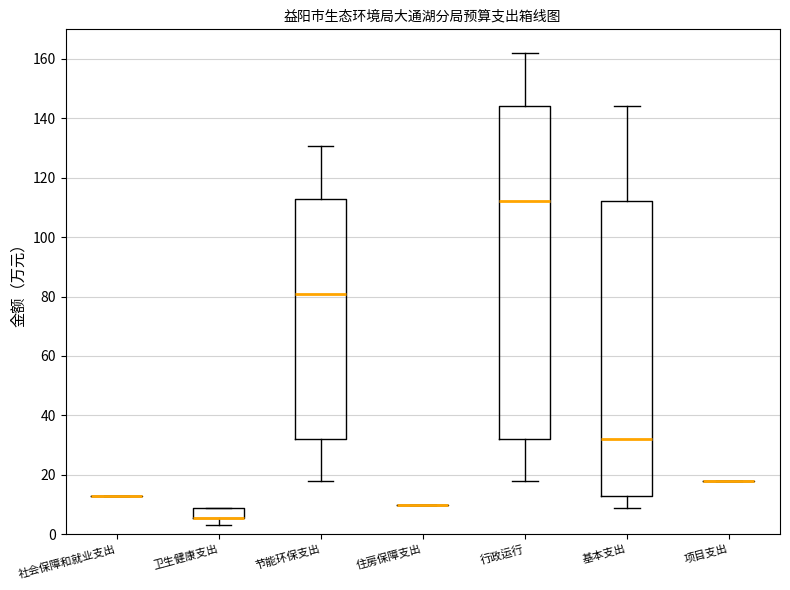

Reading left to right, transcribe this box plot: for each box, give where its median line is, the range the box spans, and where its two whiskers end, as read against the y-axis. The values are not printed on the chart, so give them approximately, as read against the axis.

社会保障和就业支出: box collapsed to a line at 12, whiskers 12 to 12
卫生健康支出: median 6 (drawn on the box's lower edge), box 6 to 8, whiskers 4 to 8
节能环保支出: median 80, box 32 to 112, whiskers 18 to 130
住房保障支出: box collapsed to a line at 10, whiskers 10 to 10
行政运行: median 112, box 32 to 144, whiskers 18 to 162
基本支出: median 32, box 12 to 112, whiskers 8 to 144
项目支出: box collapsed to a line at 18, whiskers 18 to 18